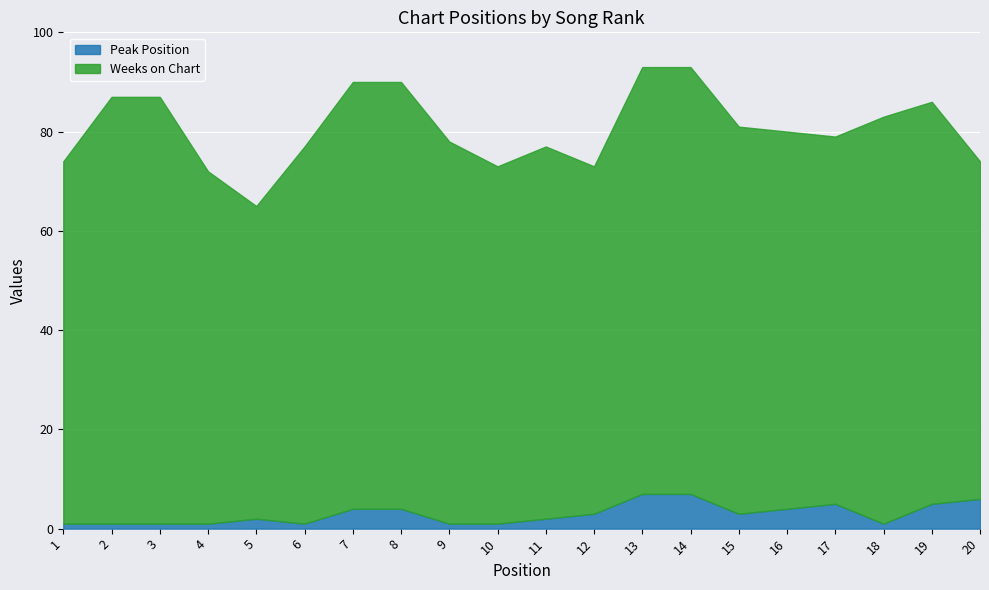

What are all the series names shown in the legend?

Peak Position, Weeks on Chart